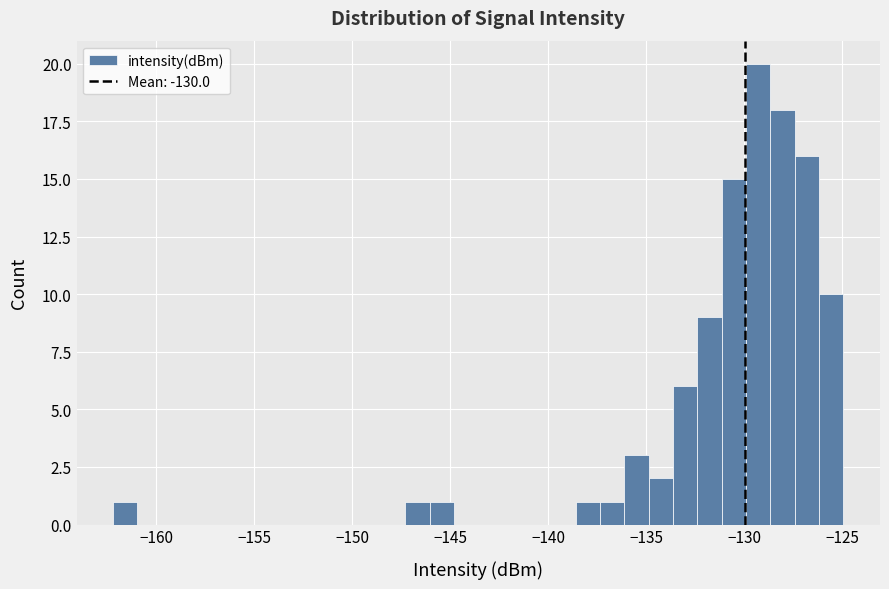

Around what value on the x-axis is the tallest bar? Give the approximate position of its centre, as read against the axis.

-129.5